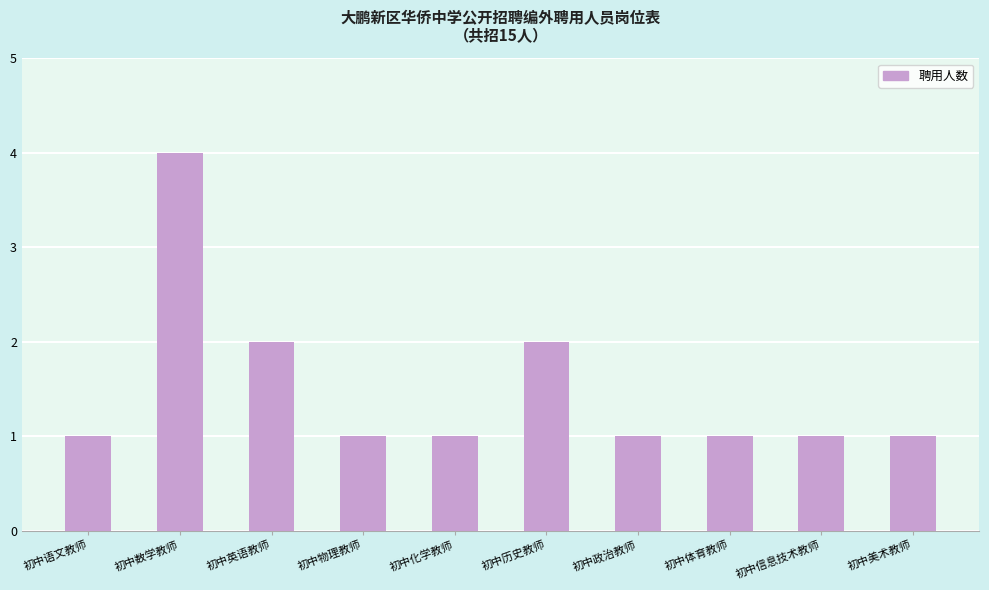

Approximately how many times larger is the value at 初中信息技术教师 compared to 初中化学教师?

1.0